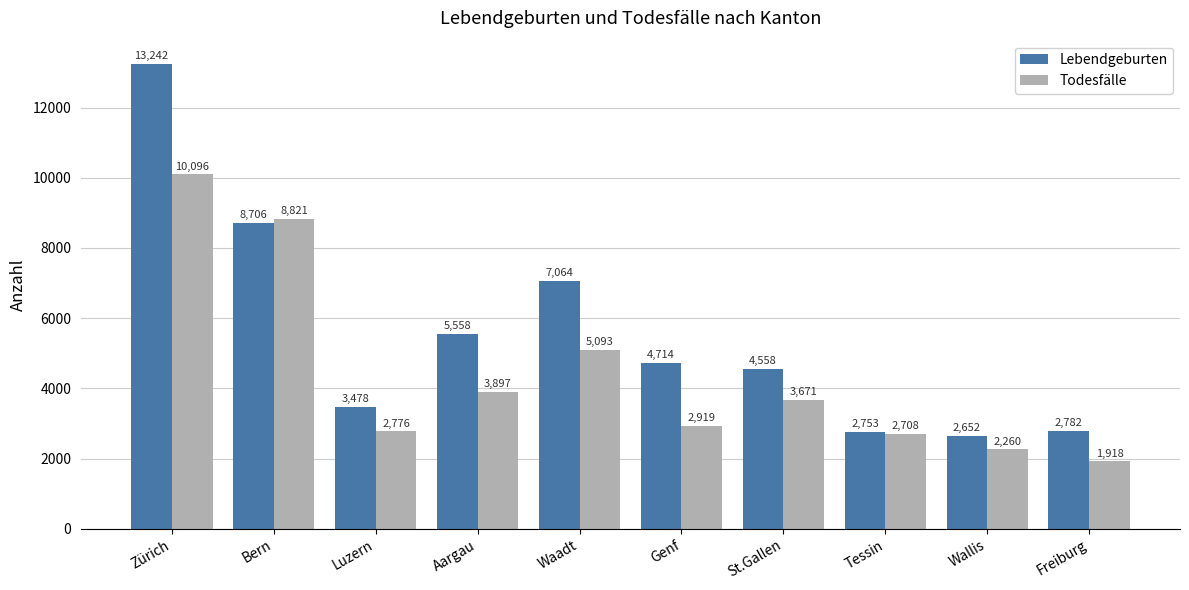

Reading right to left, extract all data points from this chart.

Lebendgeburten: Freiburg=2782	Wallis=2652	Tessin=2753	St.Gallen=4558	Genf=4714	Waadt=7064	Aargau=5558	Luzern=3478	Bern=8706	Zürich=13242
Todesfälle: Freiburg=1918	Wallis=2260	Tessin=2708	St.Gallen=3671	Genf=2919	Waadt=5093	Aargau=3897	Luzern=2776	Bern=8821	Zürich=10096